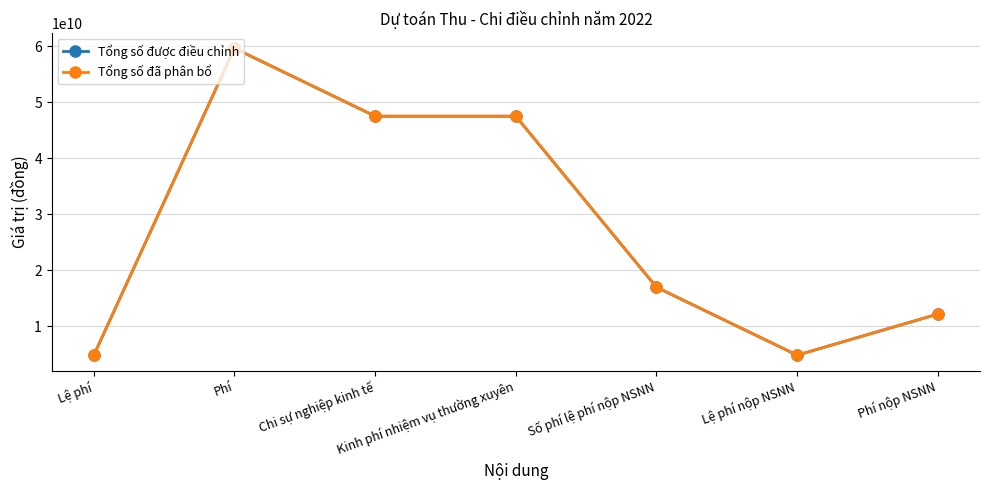

What is the value of the Tổng số được điều chỉnh point at the 1st from the left?

4800000000